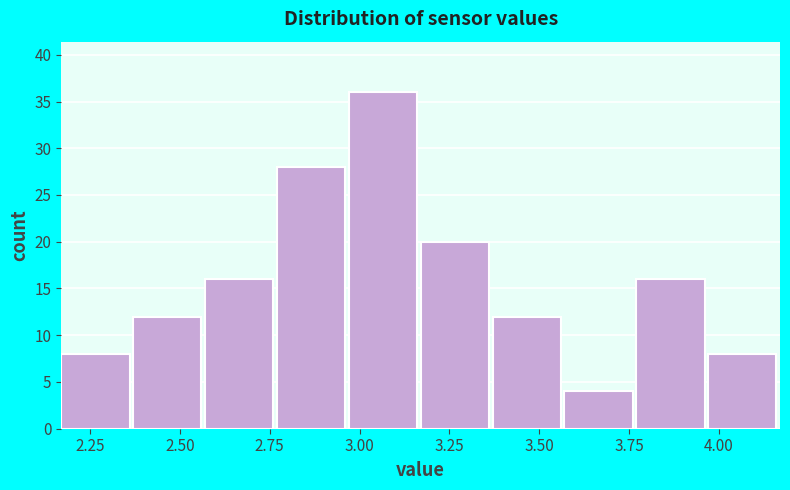

Reading left to right, list every bar in this chart as the range it spans on the x-axis followed by its height. Neither the bar edges nor the heights are printed on the chart, so give them approximately, as read against the axes.

2.17 to 2.37: 8
2.37 to 2.57: 12
2.57 to 2.77: 16
2.77 to 2.97: 28
2.97 to 3.17: 36
3.17 to 3.37: 20
3.37 to 3.57: 12
3.57 to 3.77: 4
3.77 to 3.97: 16
3.97 to 4.17: 8